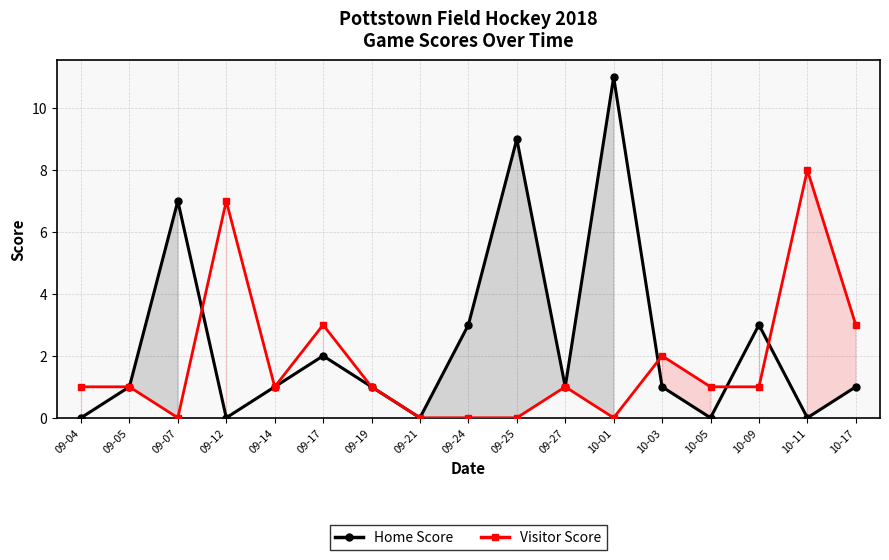

The Visitor Score series shows -4 at 09-07. True or false?

False